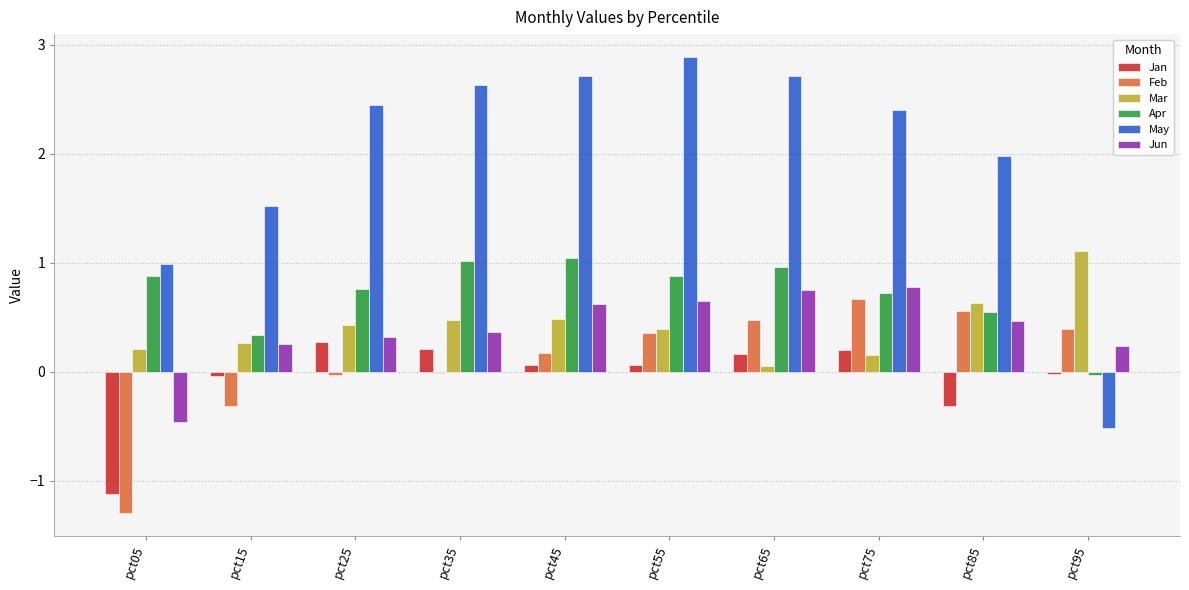

Read the Jan value at pct25.

0.3